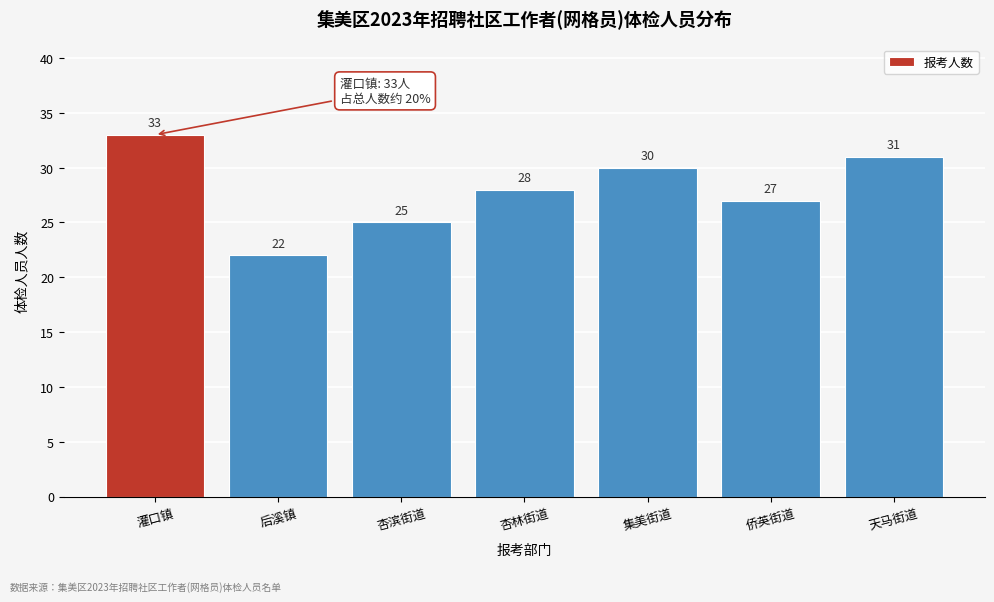

Reading right to left, what are all the values shown in this chart?

天马街道=31	侨英街道=27	集美街道=30	杏林街道=28	杏滨街道=25	后溪镇=22	灌口镇=33